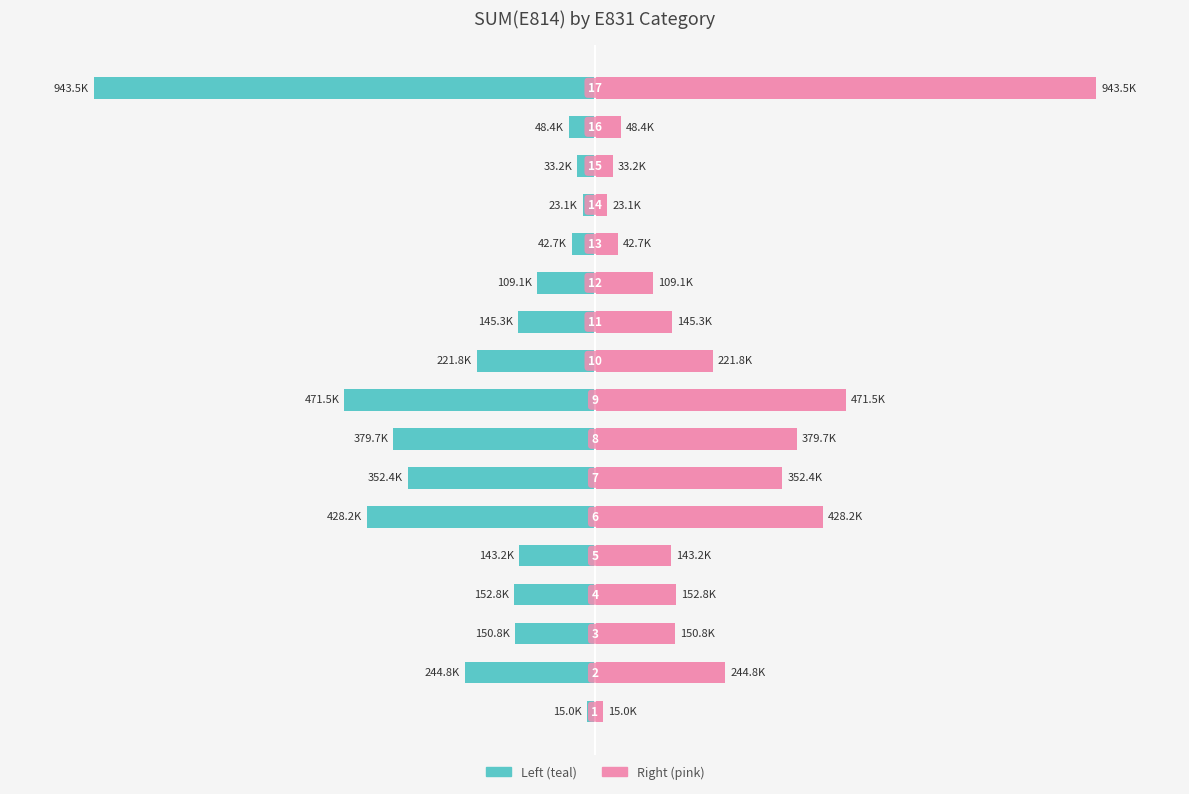

At which label does SUM(E814) (right) first exceed 4?

1